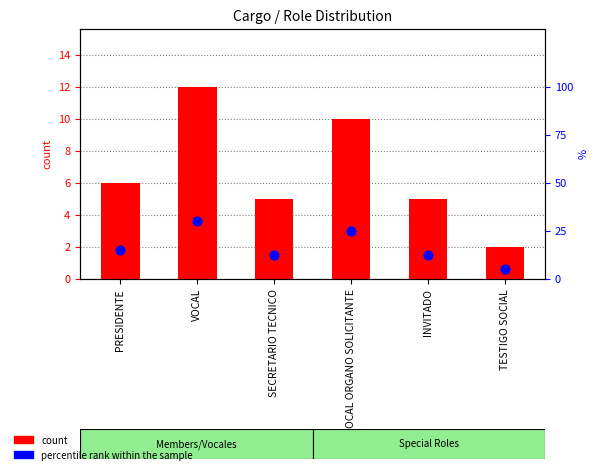

Is the value of count at PRESIDENTE greater than the value of percentile rank within the sample at INVITADO?

No